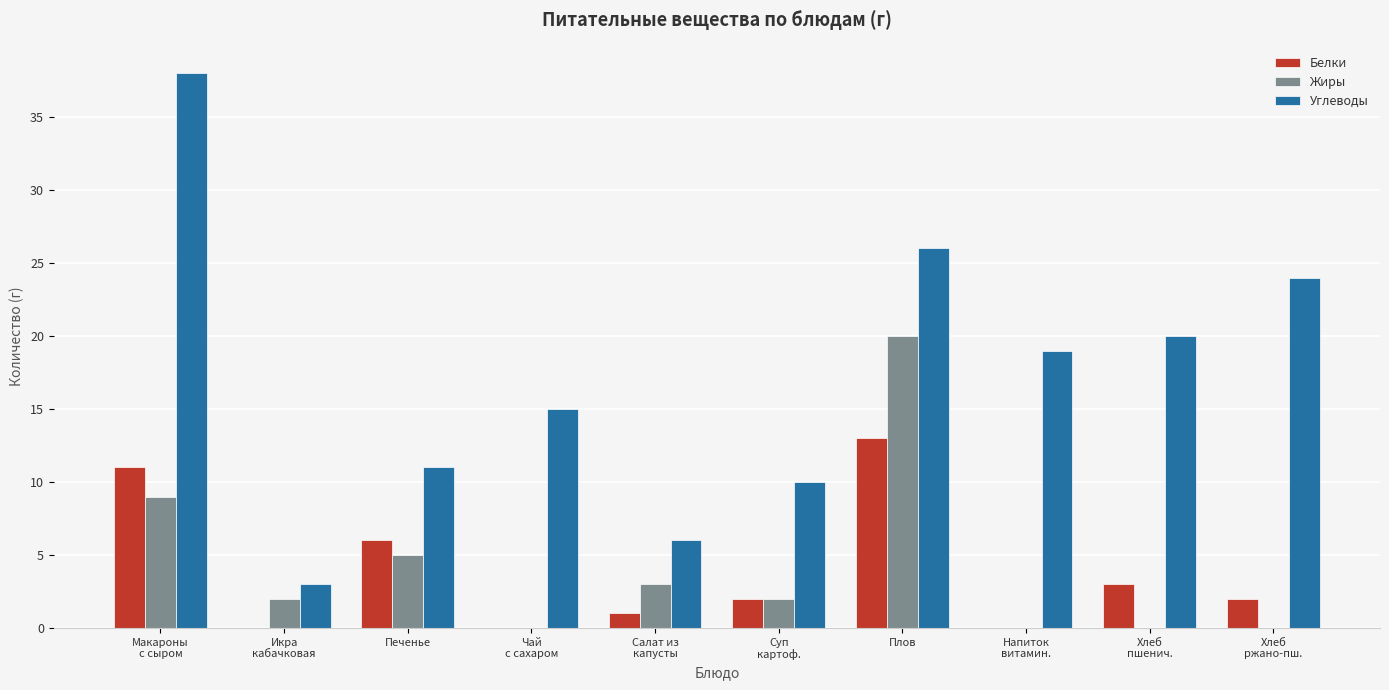

How many categories are shown in the chart?

10